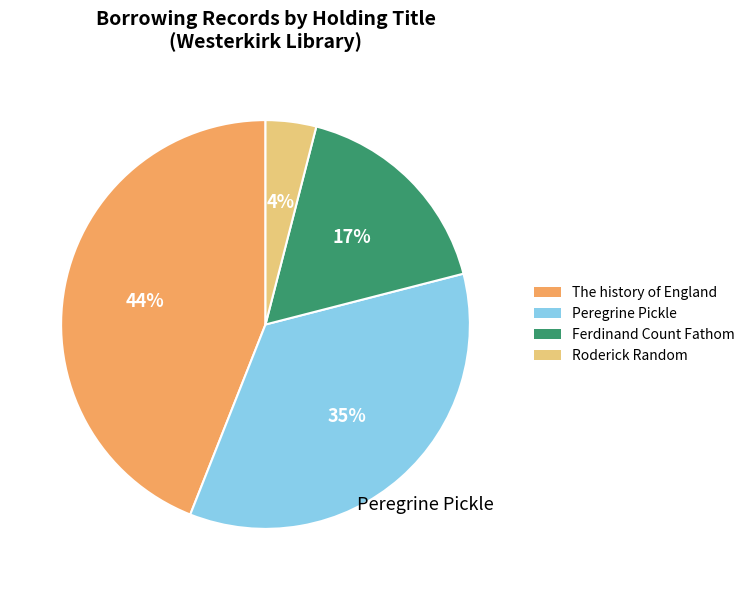

Do The history of England and Peregrine Pickle together represent more than half of the pie?

Yes